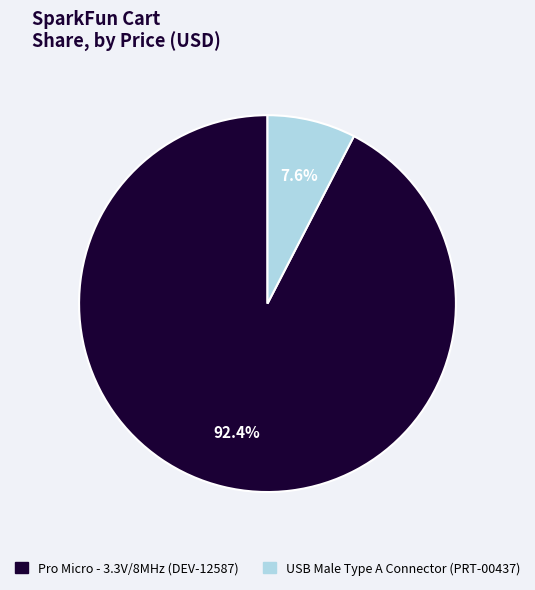

Is there a majority slice in this chart?

Yes